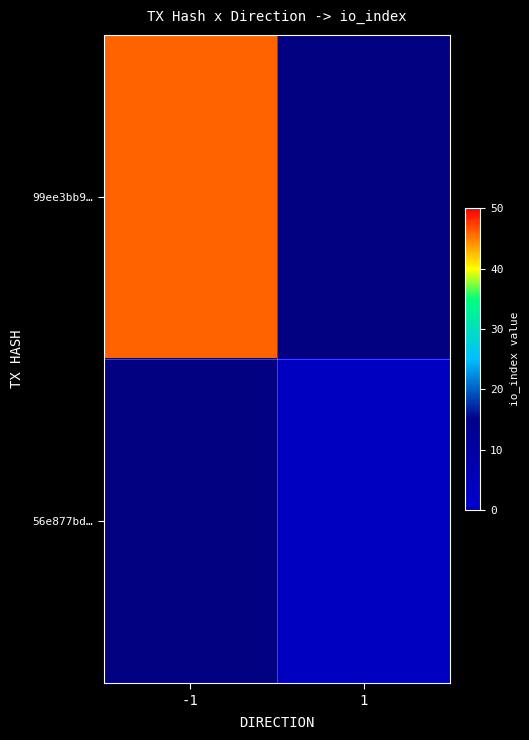

Which series has the largest total across all categories?

99ee3bb9…